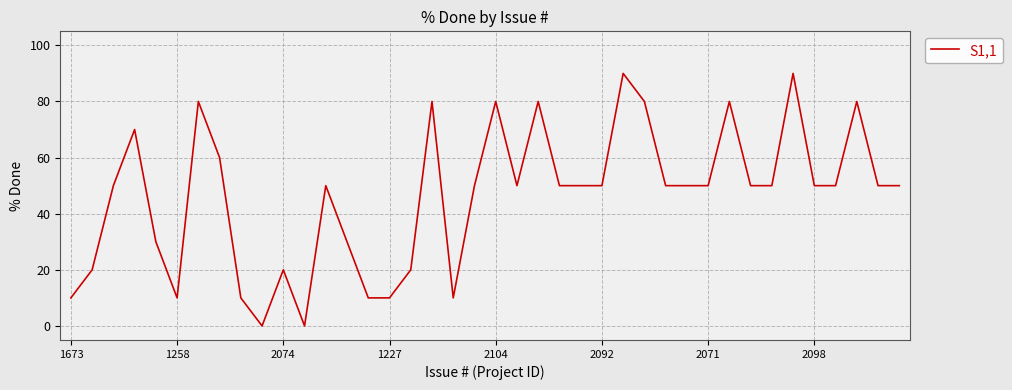

Reading left to right, transcribe all the data shown in this chart.

10	20	50	70	30	10	80	60	10	0	20	0	50	30	10	10	20	80	10	50	80	50	80	50	50	50	90	80	50	50	50	80	50	50	90	50	50	80	50	50